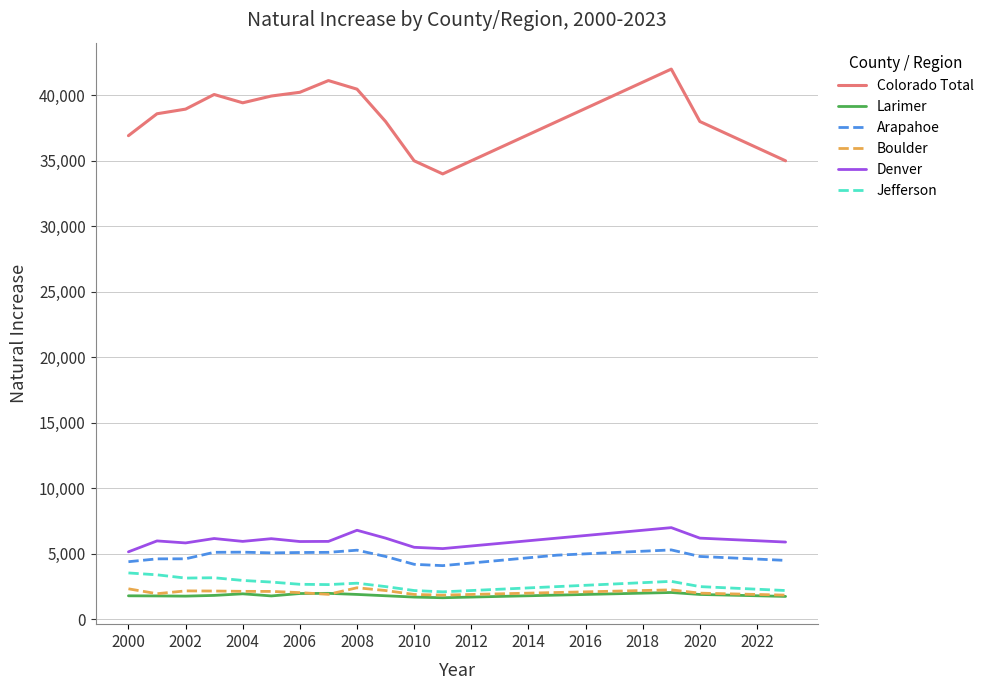

List the series in order of their peak value, highest first.

Colorado Total, Denver, Arapahoe, Jefferson, Boulder, Larimer